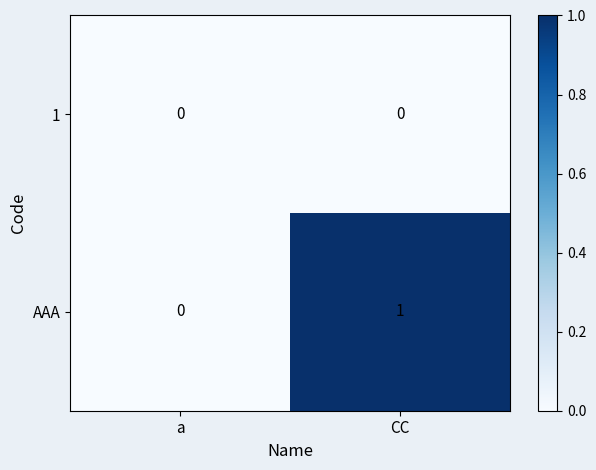

At which category is the sum across all series the highest?

CC